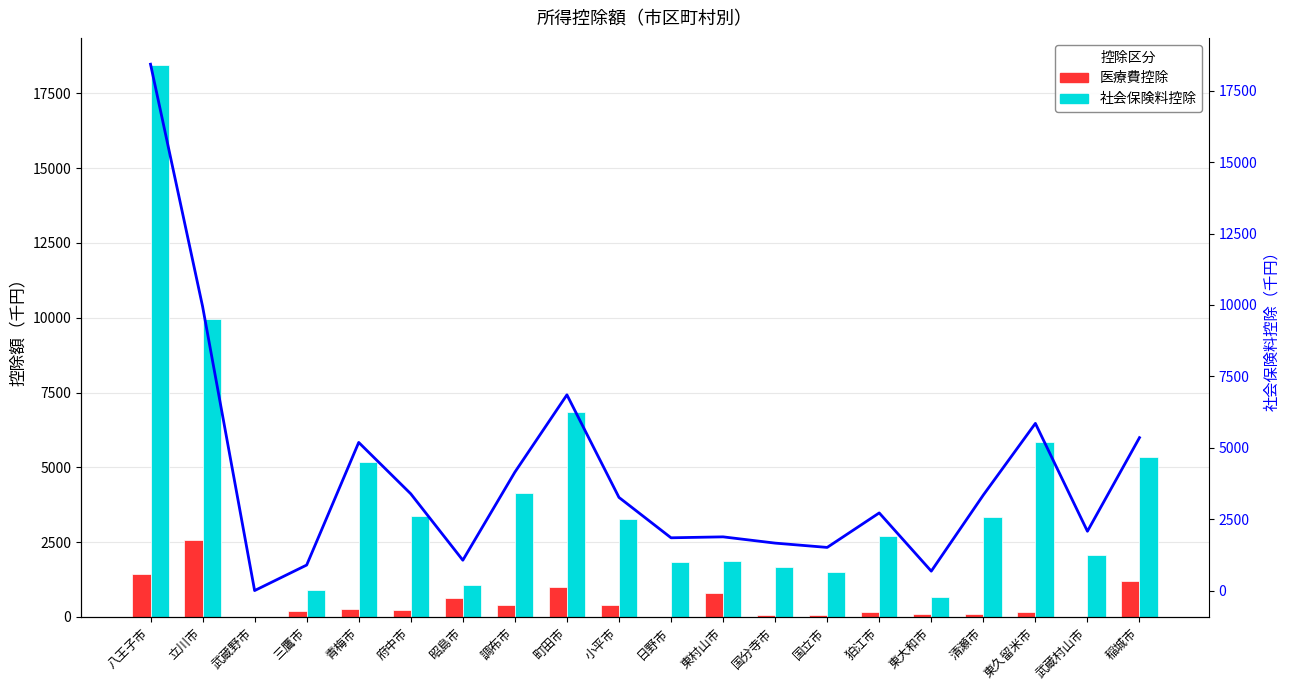

Reading left to right, extract all data points from this chart.

医療費控除: 1441	2554	0	186	259	242	633	387	993	384	0	797	64	68	178	108	100	175	0	1188
社会保険料控除: 18431	9953	0	894	5187	3388	1063	4147	6854	3262	1848	1881	1662	1511	2719	680	3346	5854	2077	5355
社会保険料控除（折れ線）: 18431	9953	0	894	5187	3388	1063	4147	6854	3262	1848	1881	1662	1511	2719	680	3346	5854	2077	5355